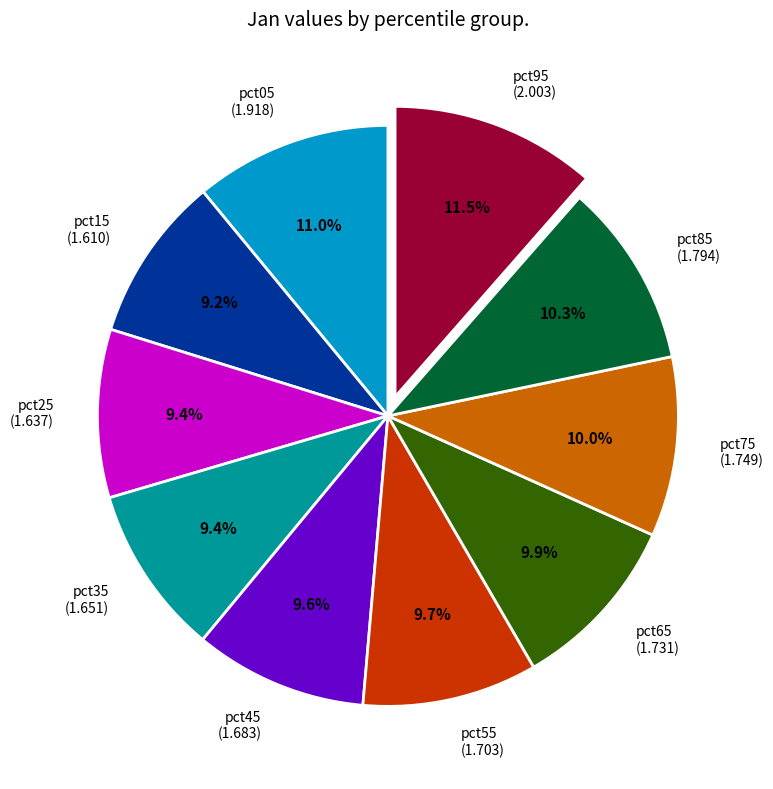

Is the sum of pct45 (1.683) and pct35 (1.651) greater than half?

No